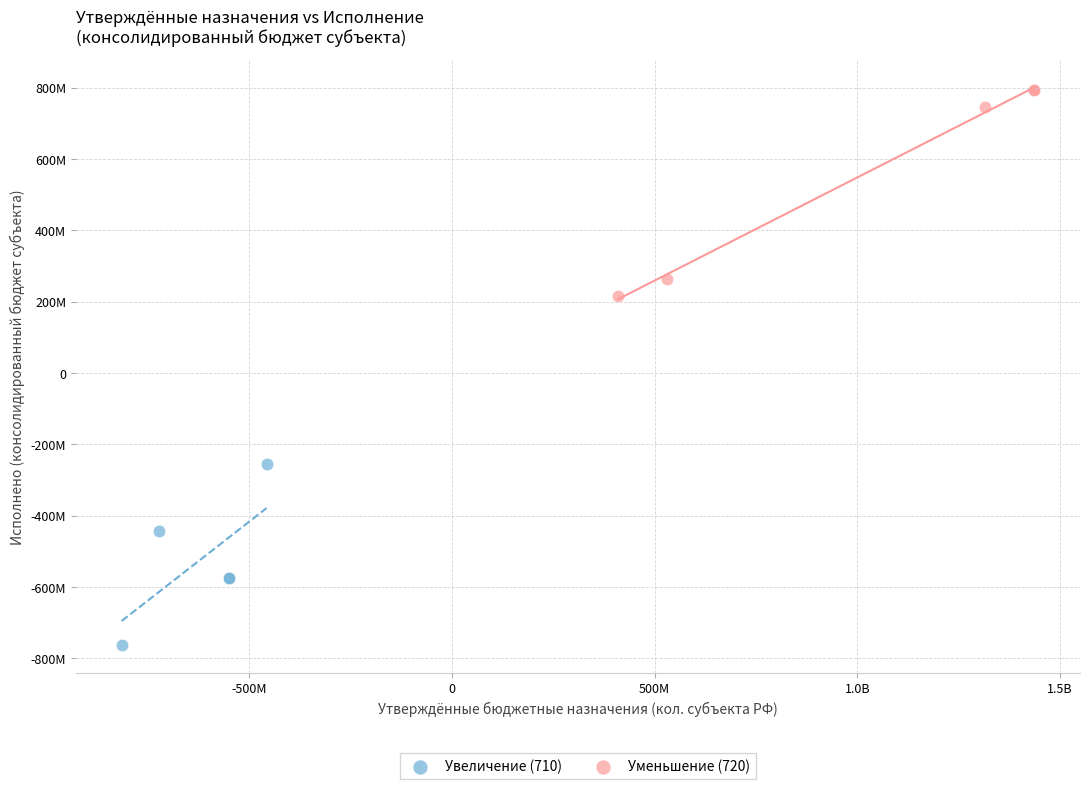

What are all the series names shown in the legend?

Увеличение (710), Уменьшение (720)